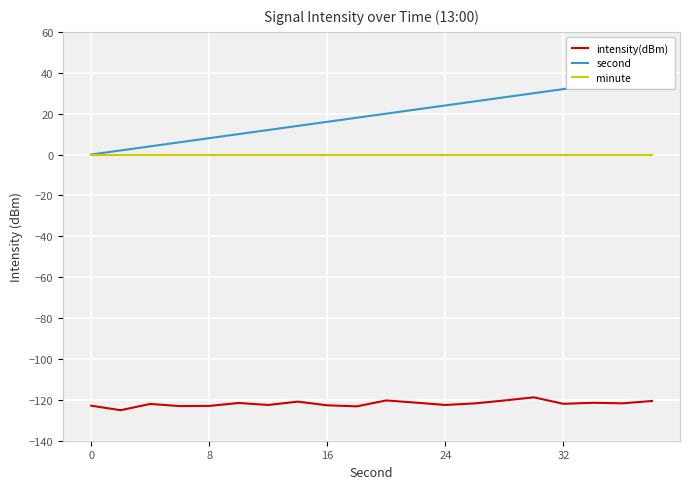

What is the total value across all series at 6?

-110.5